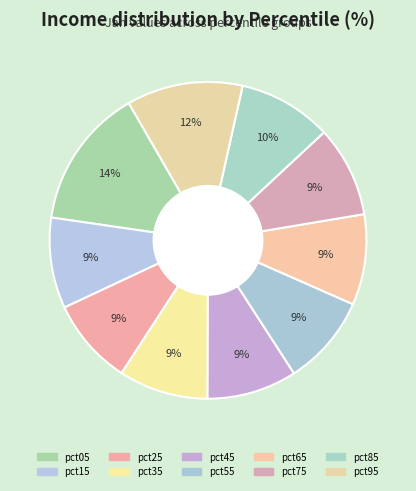

Does any single category account for the majority?

No